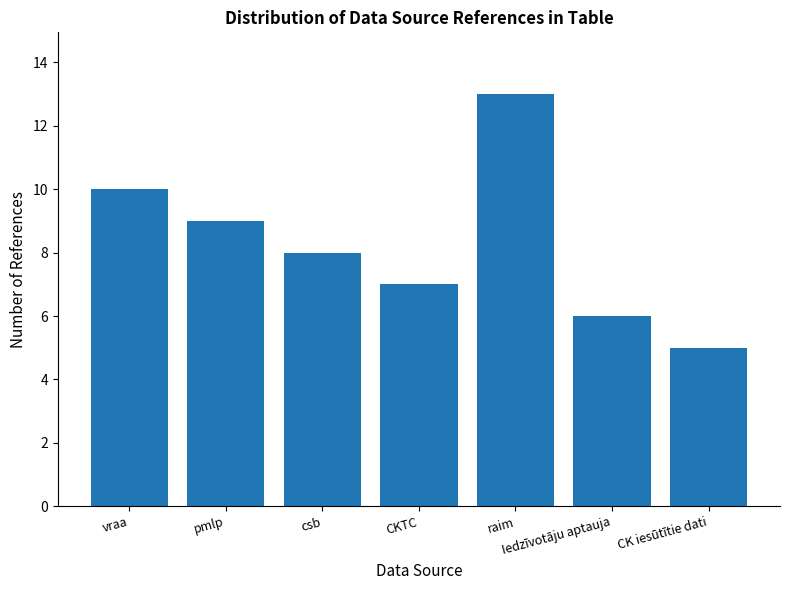

How many data points does each series have?

7